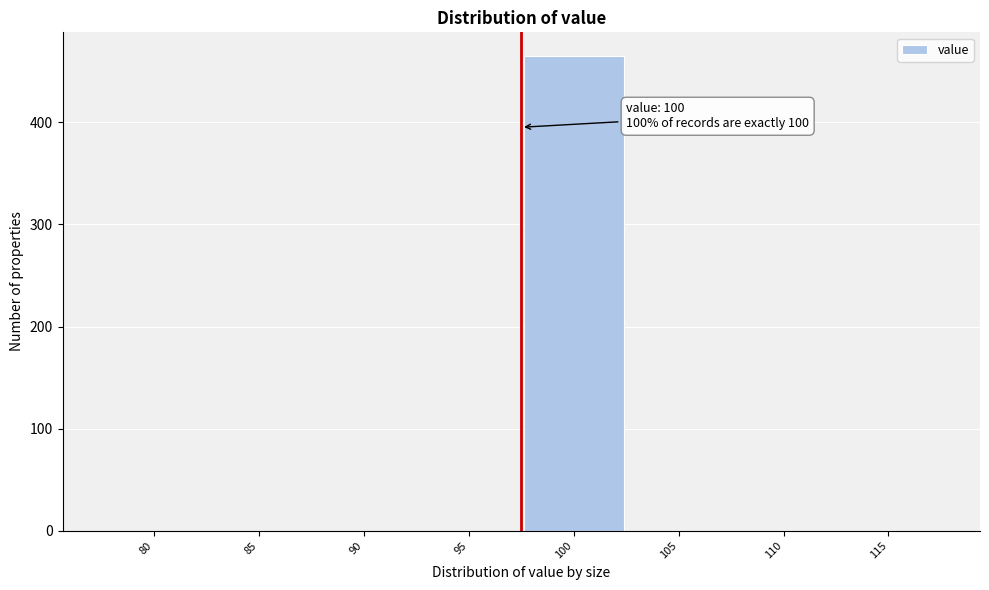

Reading right to left, transcribe all the data shown in this chart.

115=0	110=0	105=0	100=465	95=0	90=0	85=0	80=0